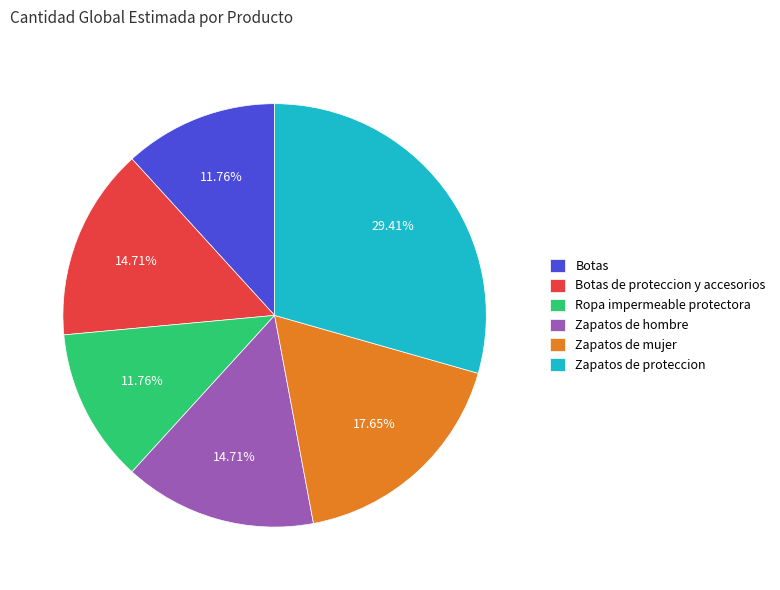

Which category has the biggest portion of the pie?

Zapatos de proteccion